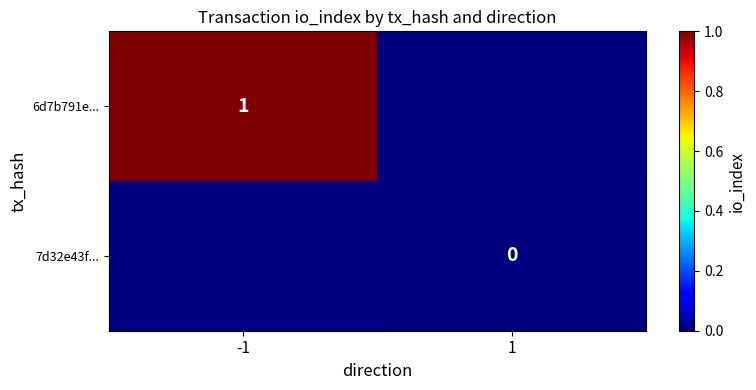

The value of 6d7b791e... at -1 is 1.0. True or false?

True